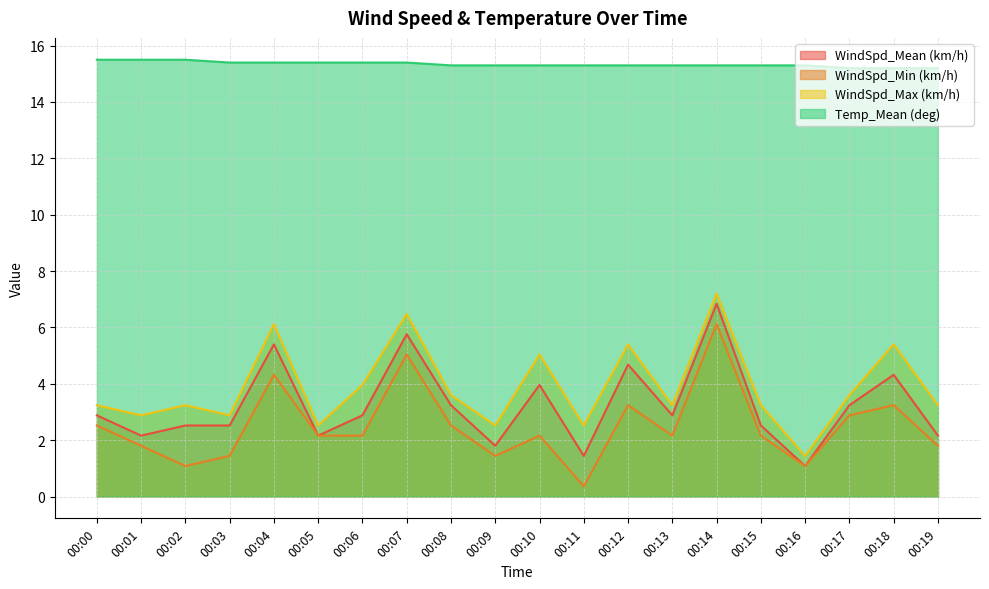

Between 00:13 and 00:11, which is larger?

00:13